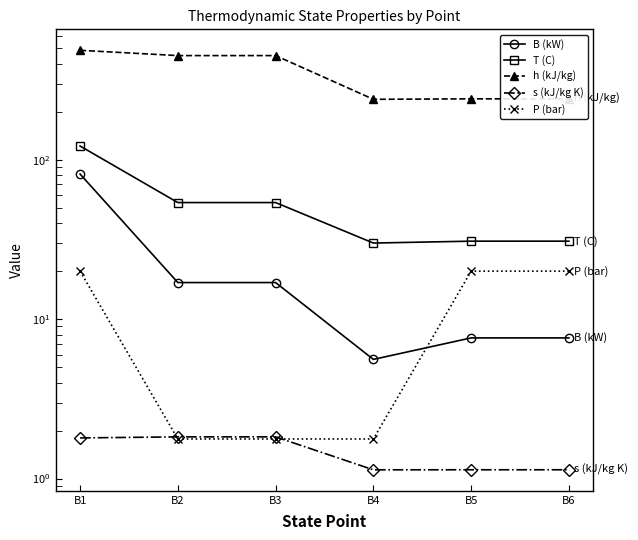

Which series has the largest total across all categories?

h (kJ/kg)